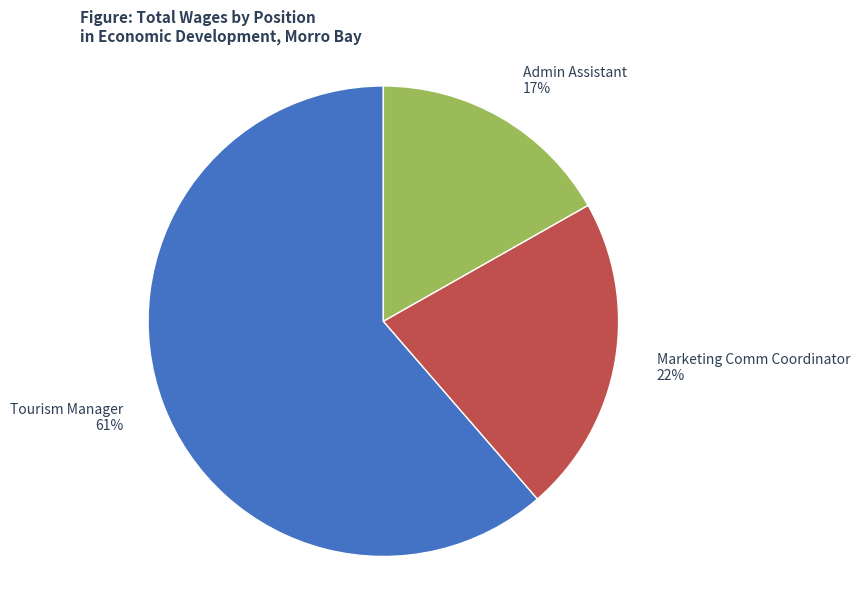

To the nearest percent, what is the difference between the Admin Assistant and Marketing Comm Coordinator slice percentages?

5%